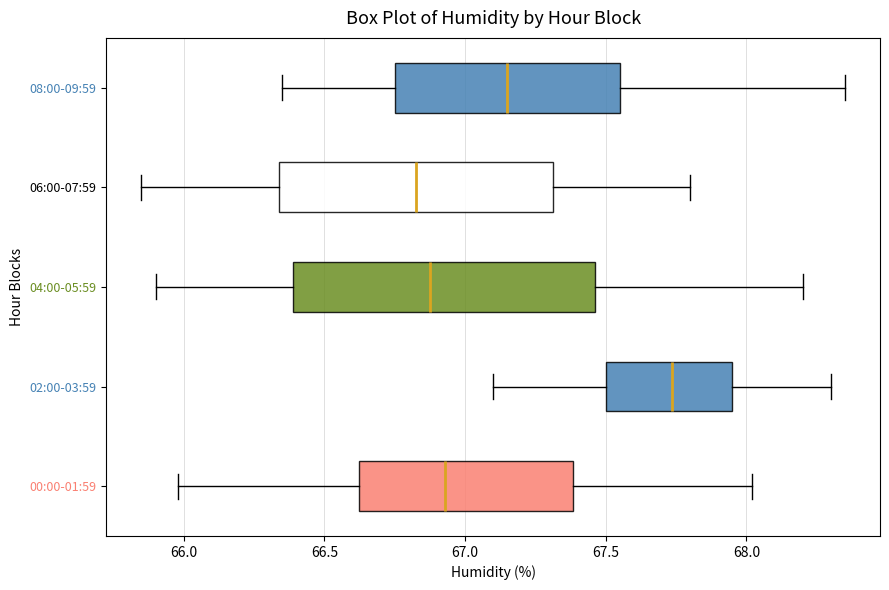

Comparing the boxes themselves (not the whiskers), which one is the widest?

04:00-05:59